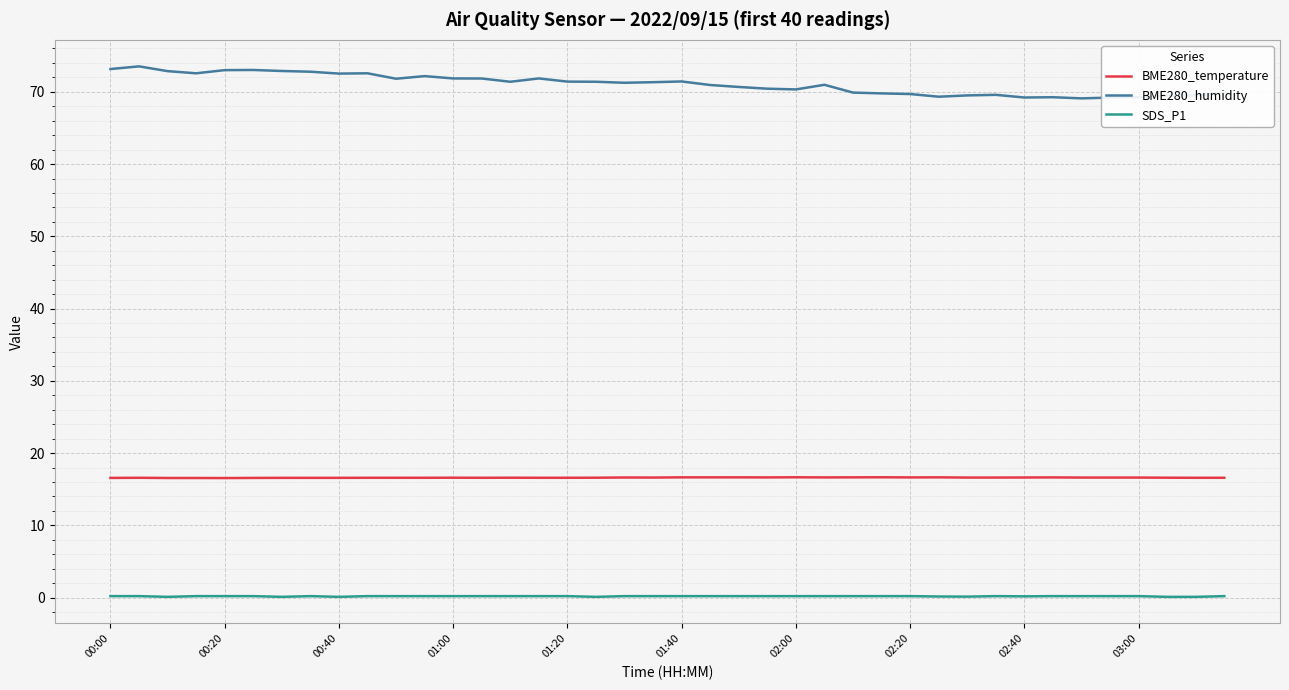

True or false: BME280_temperature and BME280_humidity cross at least once.

False